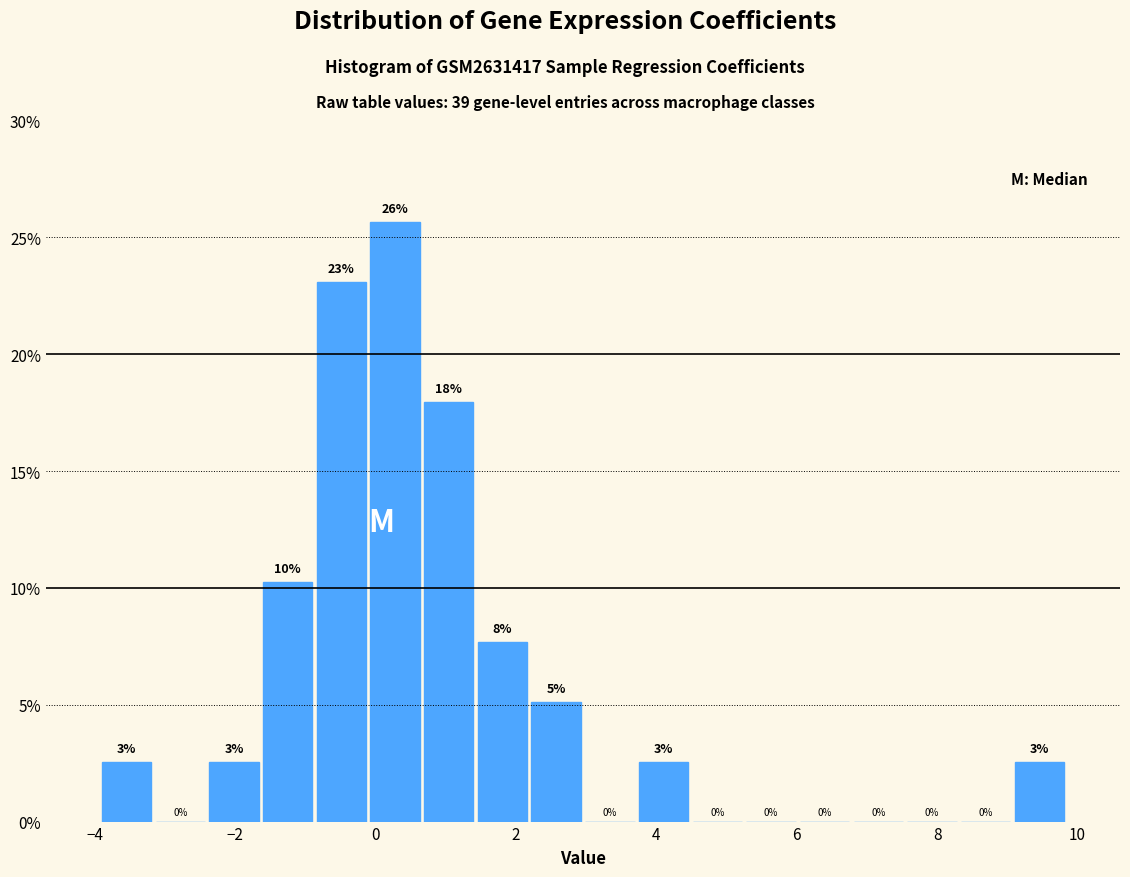

Read against the x-axis, roughly where is the centre of the tallest bar?

0.2